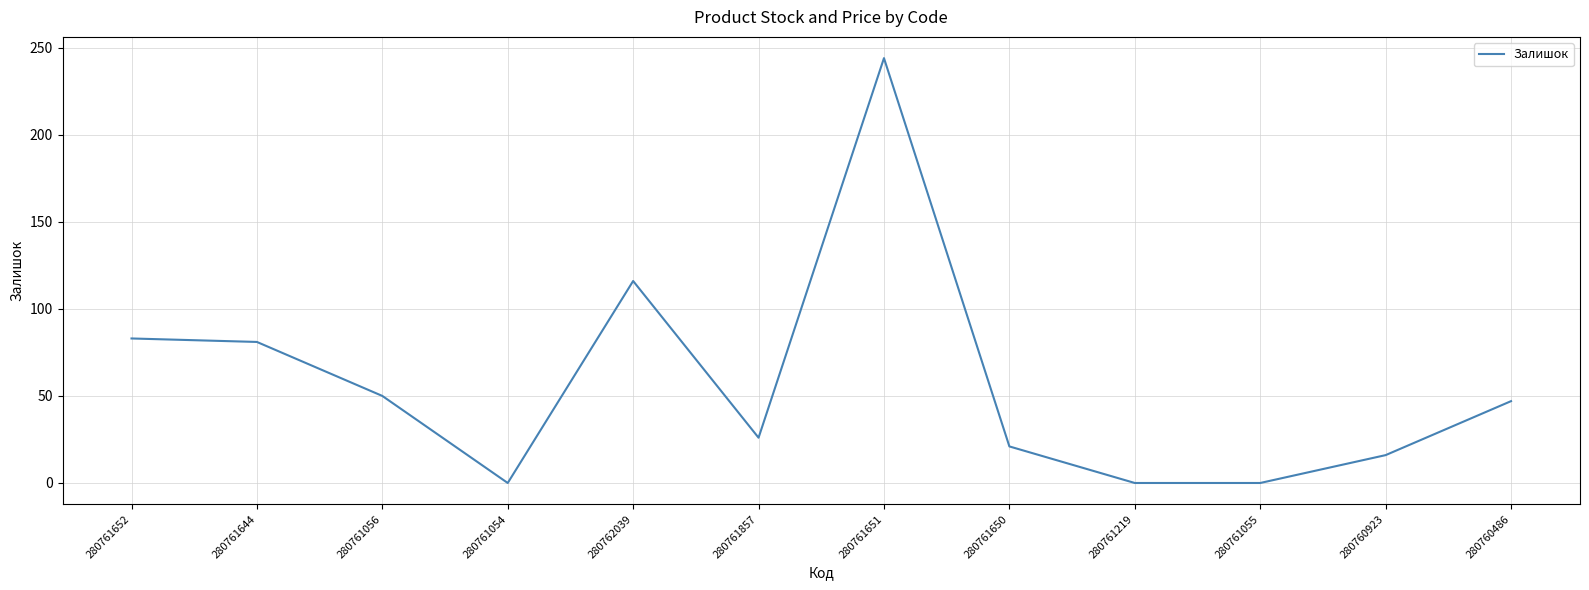

What is the difference between the maximum and second lowest values?

244